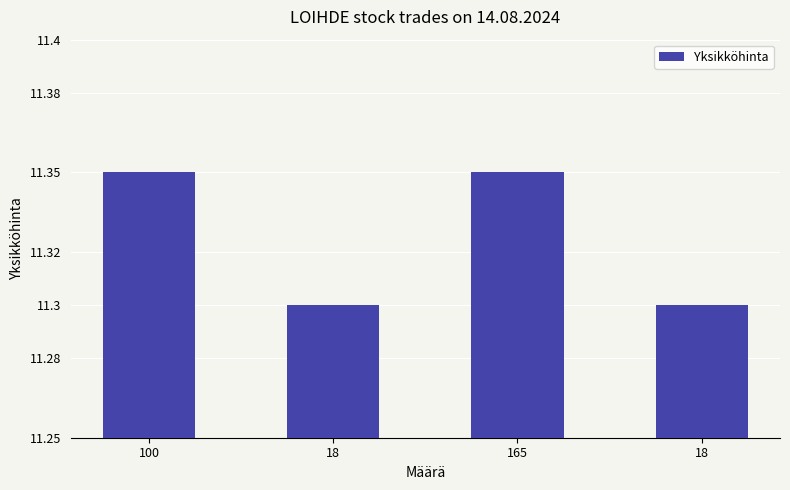

Count the number of data series in this chart.

1